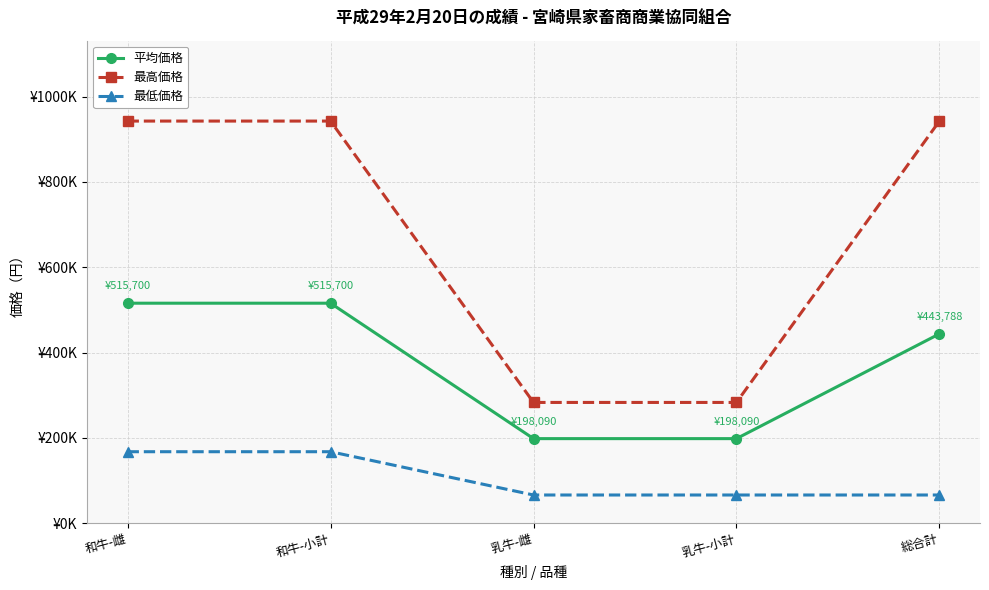

What are all the series names shown in the legend?

平均価格, 最高価格, 最低価格